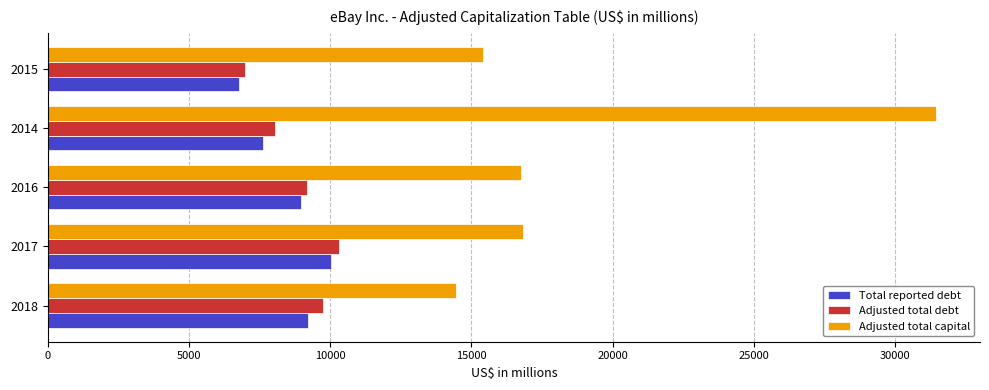

True or false: Adjusted total debt has a value of 8046 at 2014.

True